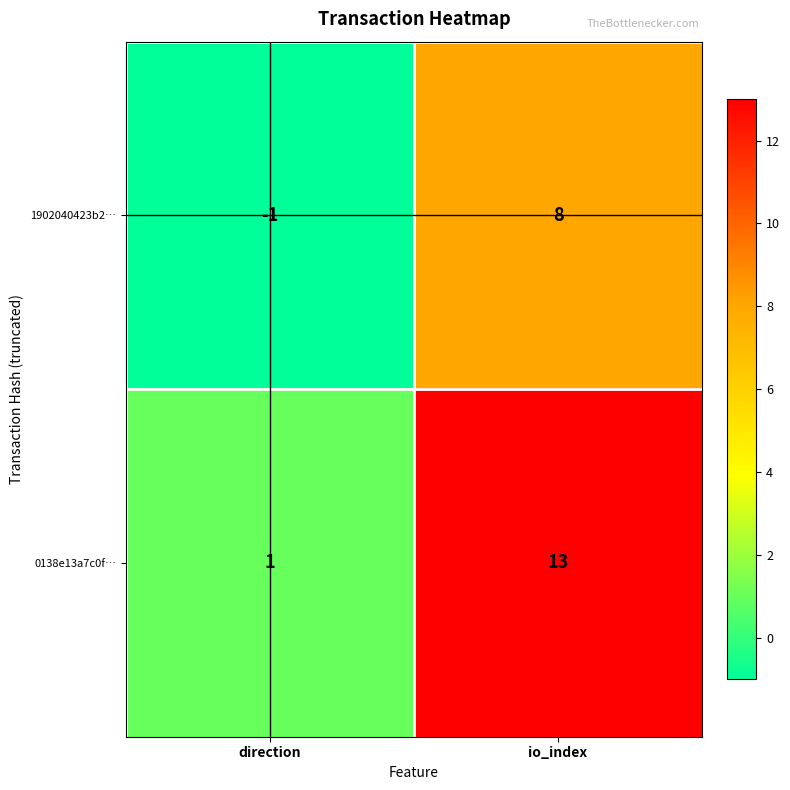

What is the sum of the 1902040423b2… values at io_index and direction?

7